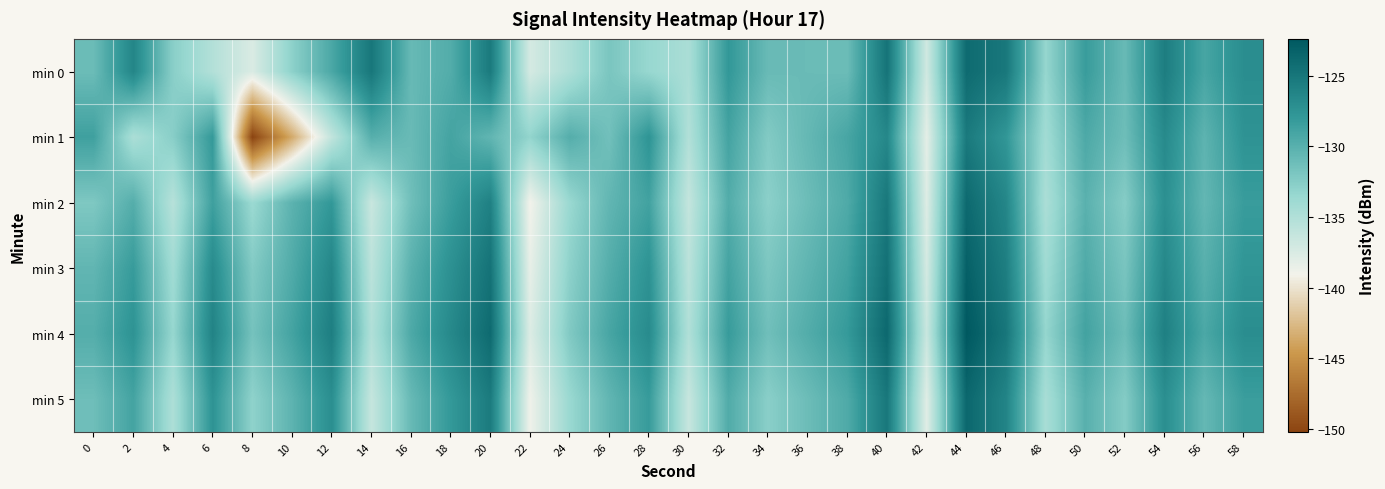

What is the total value across all series at 28?

-772.4